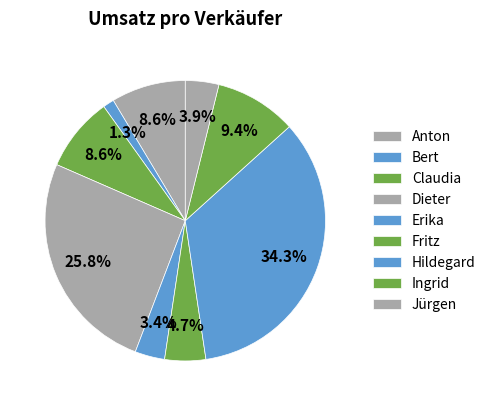

To the nearest percent, what portion does Anton represent?

9%